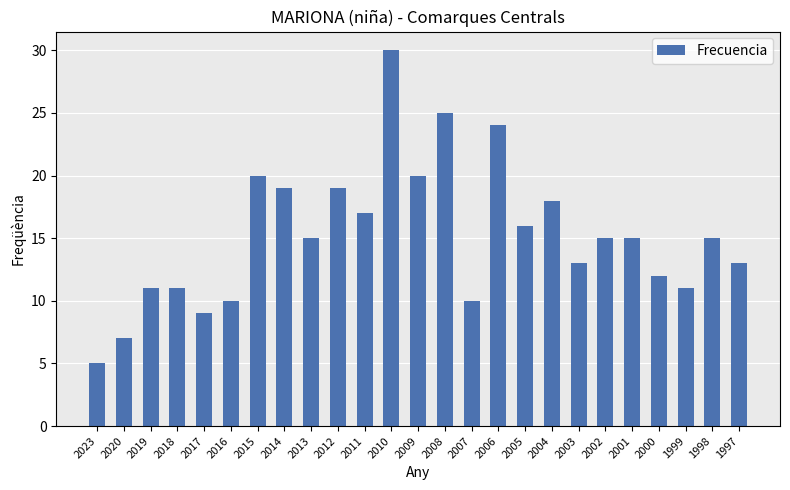

How many series are shown in this chart?

1